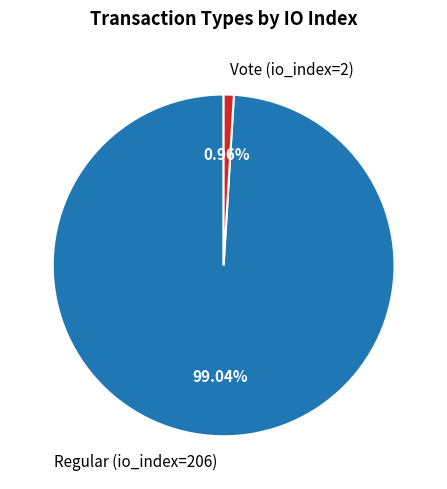

Rank the categories by value from highest to lowest.

Regular (io_index=206), Vote (io_index=2)